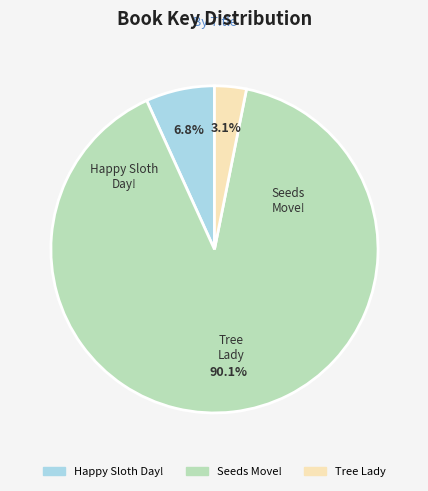

How many segments does this pie chart have?

3